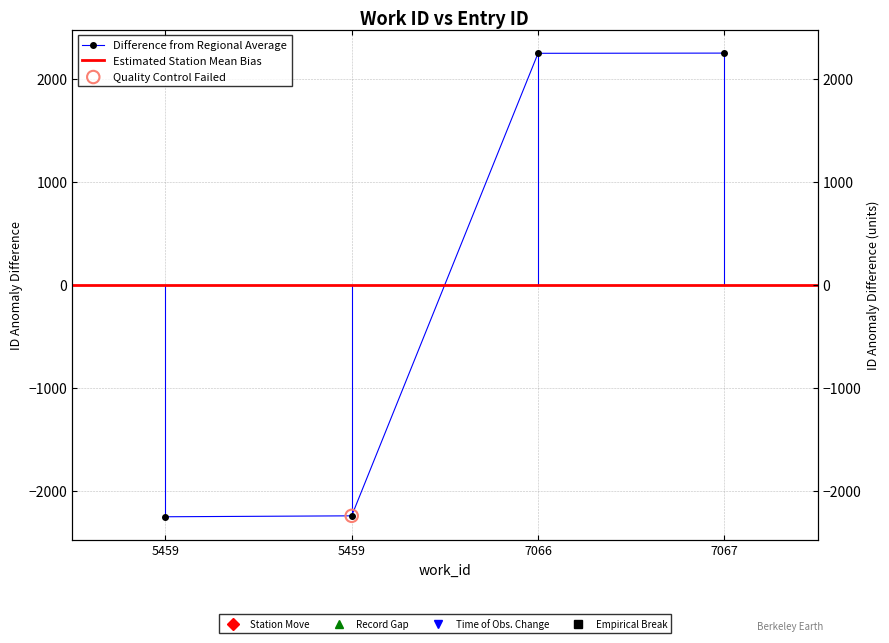

What is the change in value from 5459 to 7067?

+4491.0